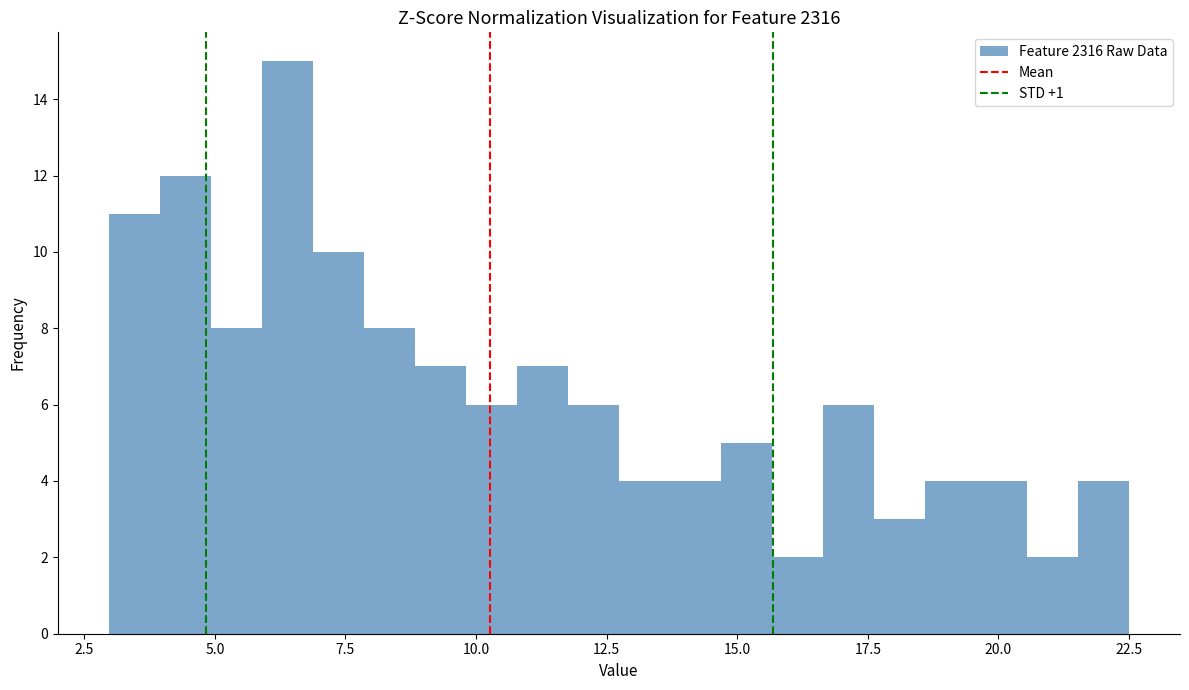

Around what value on the x-axis is the tallest bar? Give the approximate position of its centre, as read against the axis.

6.5